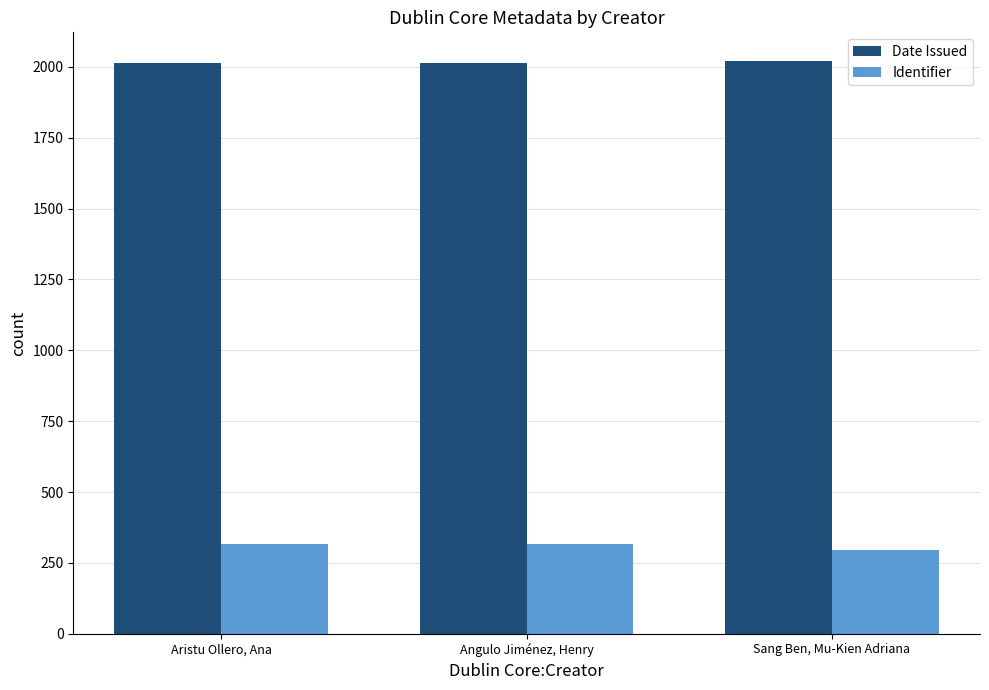

True or false: Date Issued has a value of 2014 at Aristu Ollero, Ana.

True